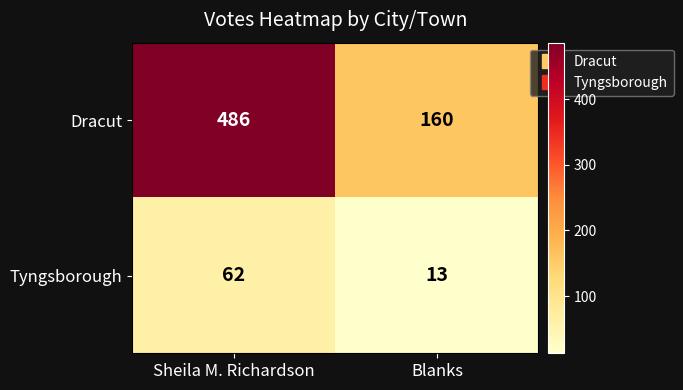

What is the difference between the Dracut values at Sheila M. Richardson and Blanks?

326